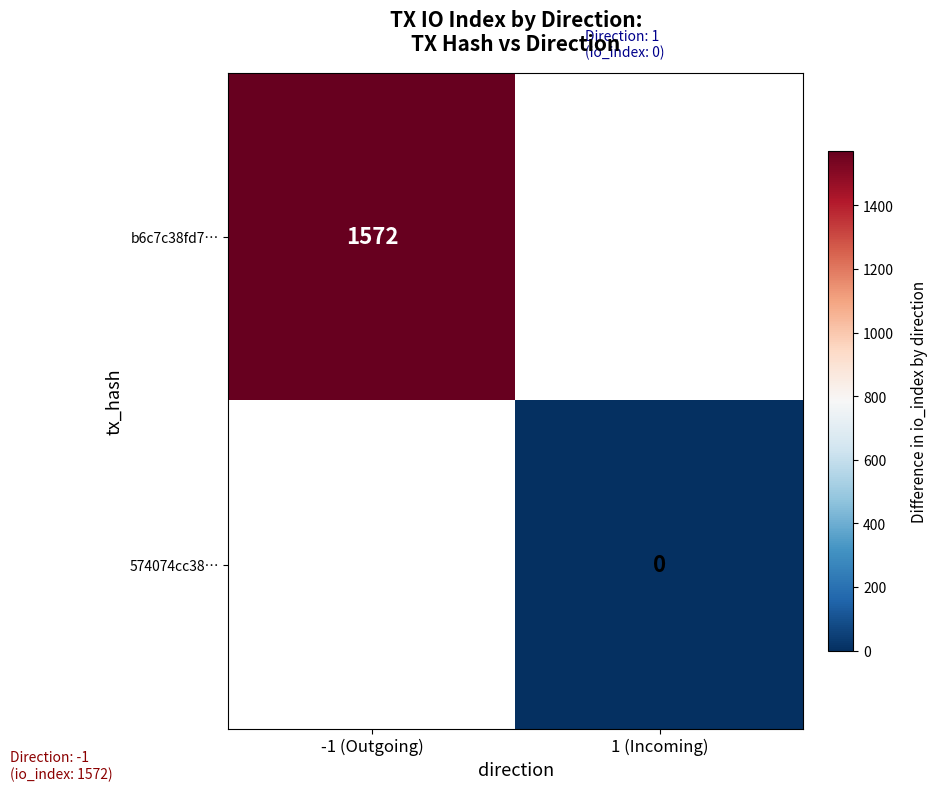

Is it true that b6c7c38fd7… equals 562.6 at -1 (Outgoing)?

False